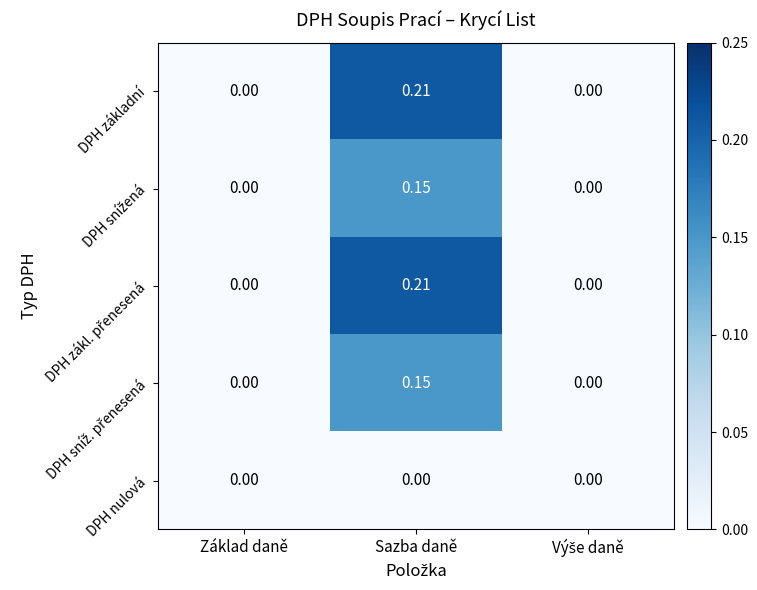

Which label corresponds to the largest value in the chart?

Sazba daně